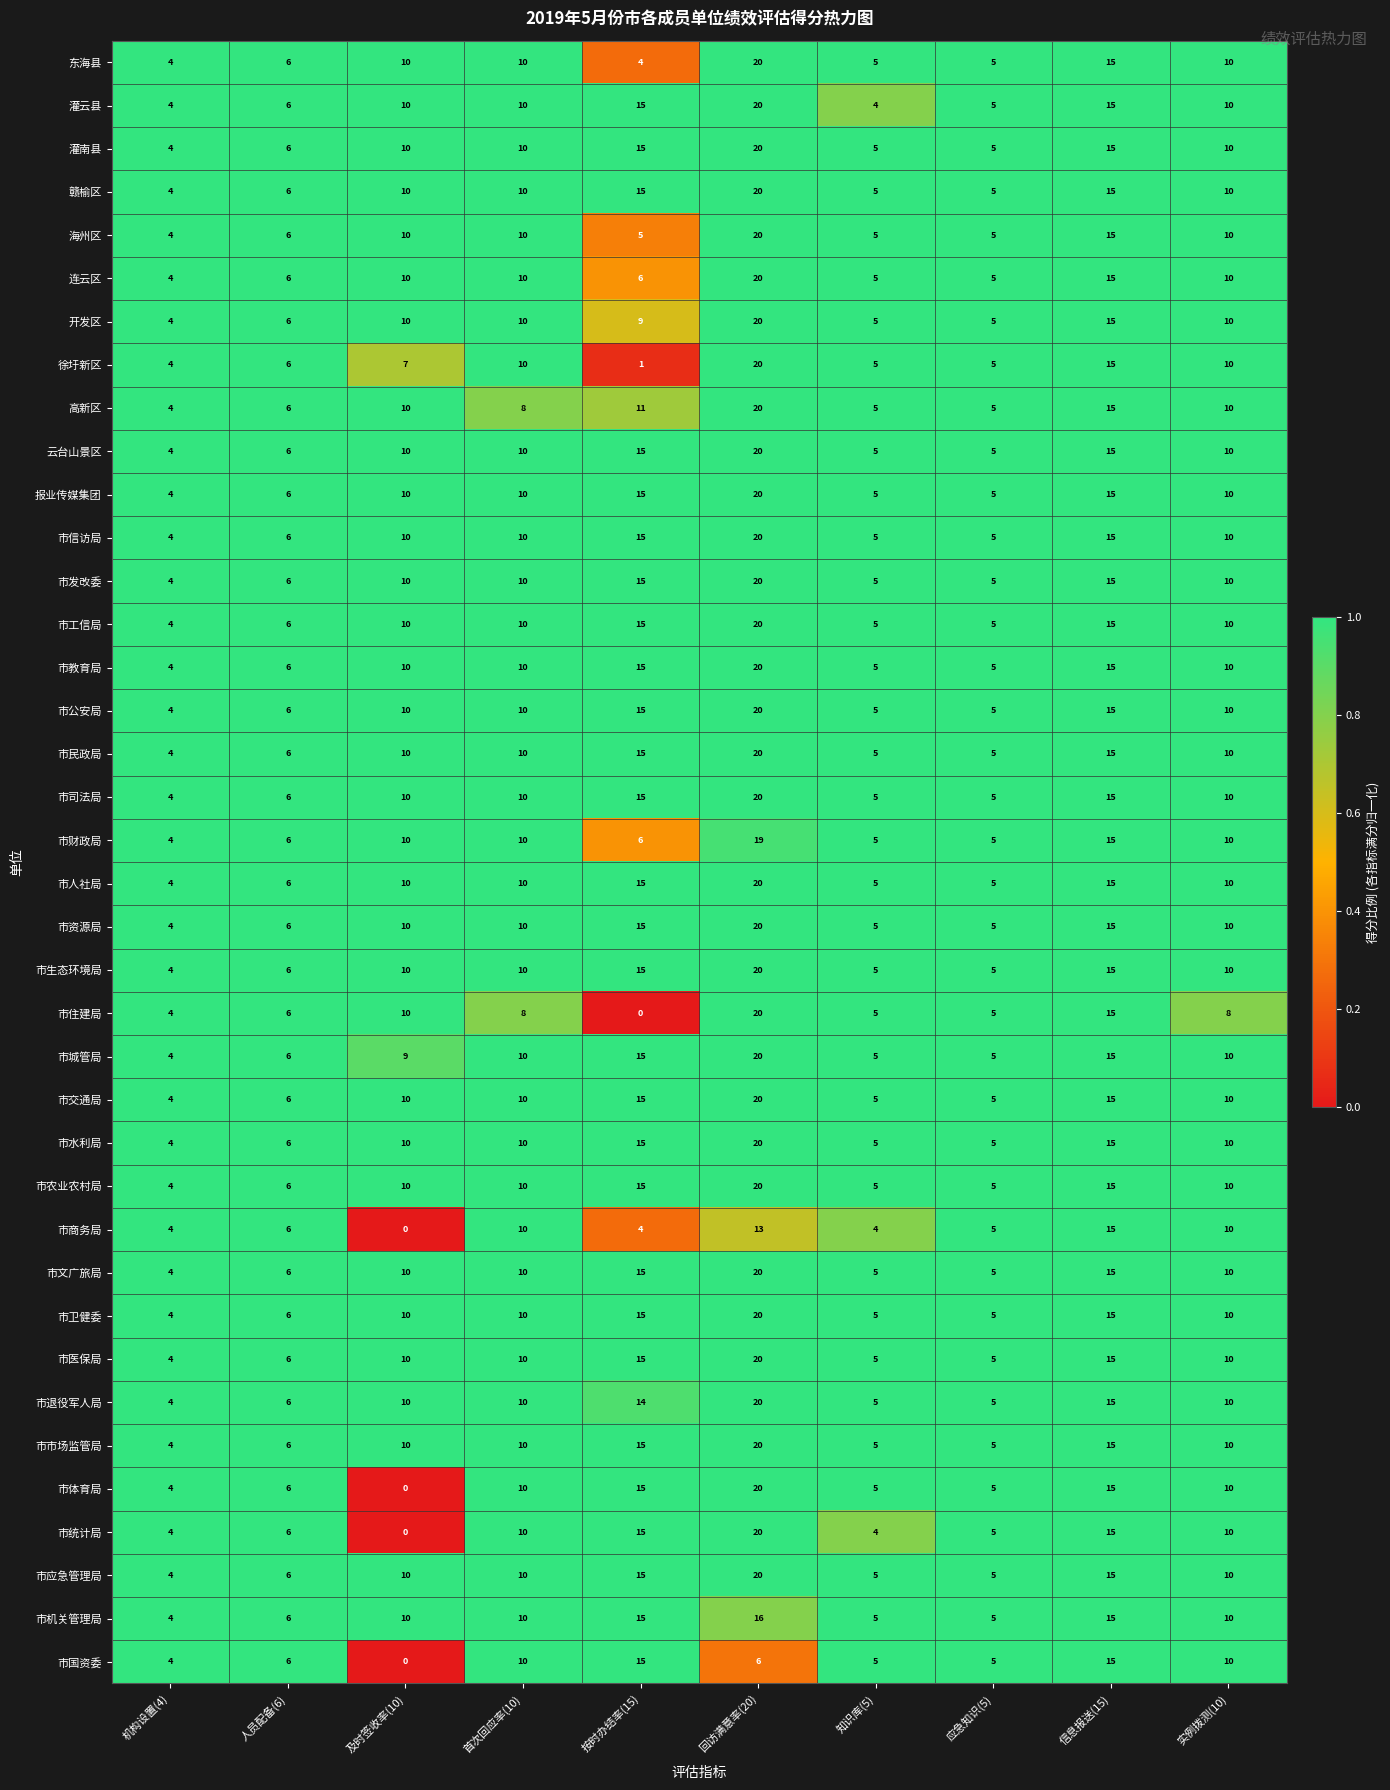

Is it true that 市城管局 equals 6 at 人员配备(6)?

True